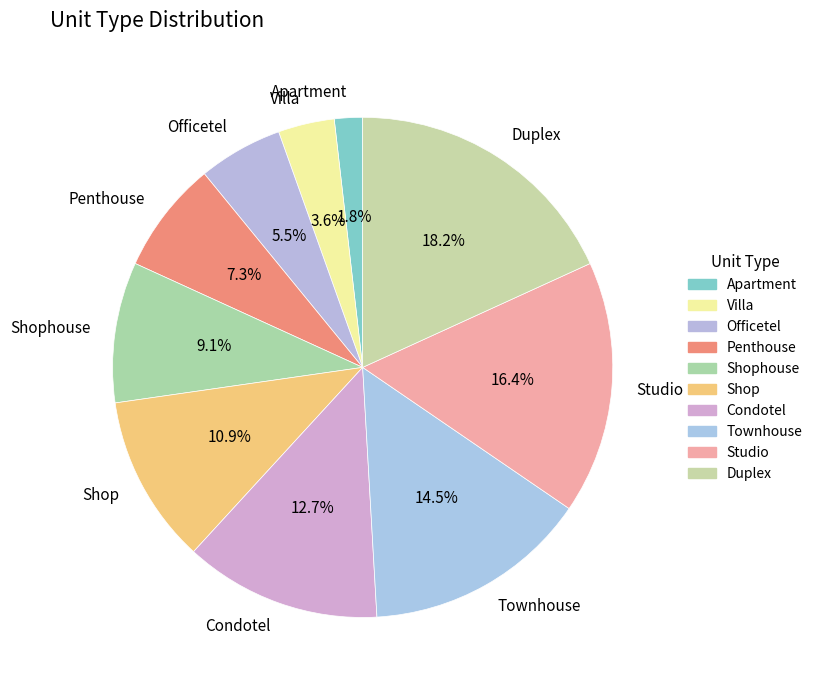

To the nearest percent, what is the combined percentage of Penthouse and Officetel?

13%